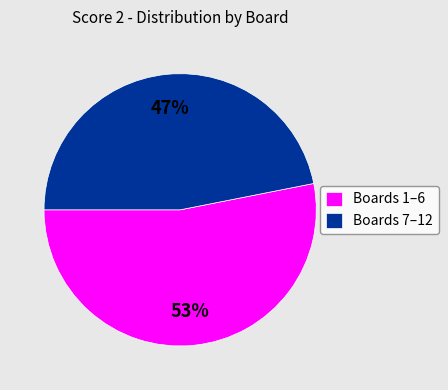

Is the sum of Boards 7–12 and Boards 1–6 greater than half?

Yes